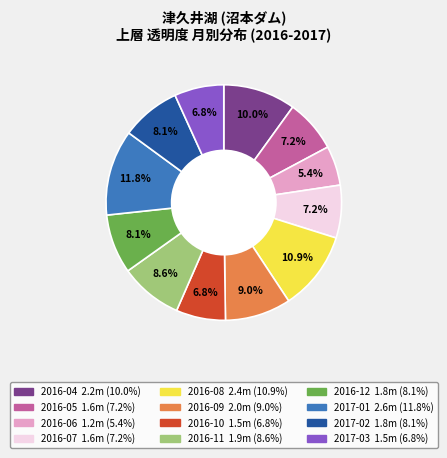

What percentage do 2016-11 and 2016-07 together represent?

15.8%